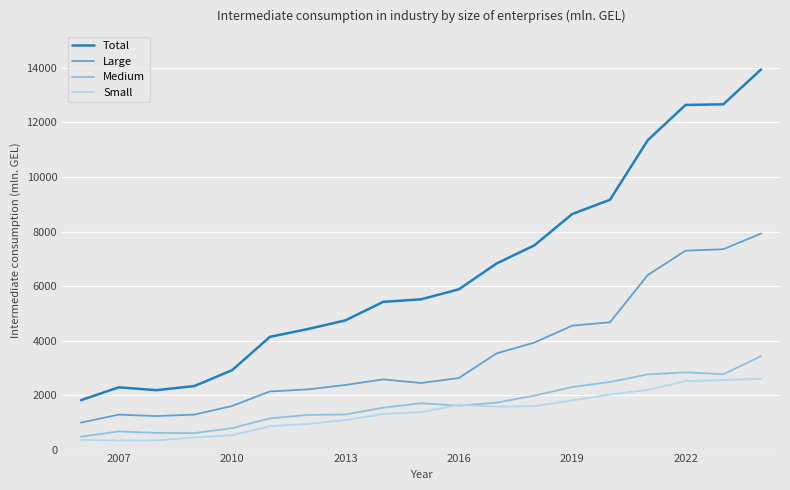

True or false: Large and Medium intersect in this chart.

False